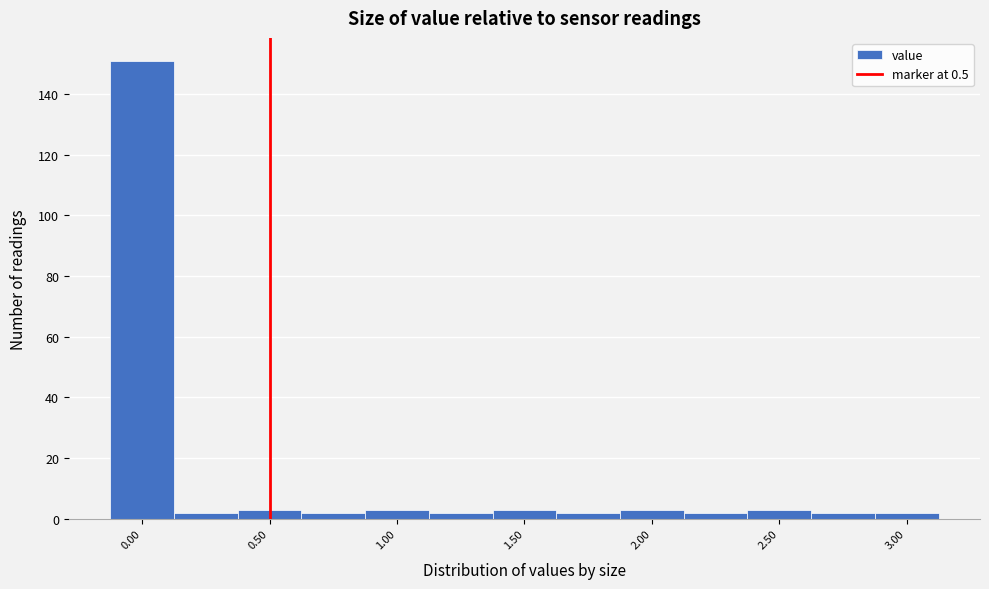

How tall is the bar that spans 0.625 to 0.875 on the x-axis? Neither the bar edges nor the heights are printed on the chart, so give them approximately, as read against the axes.

2